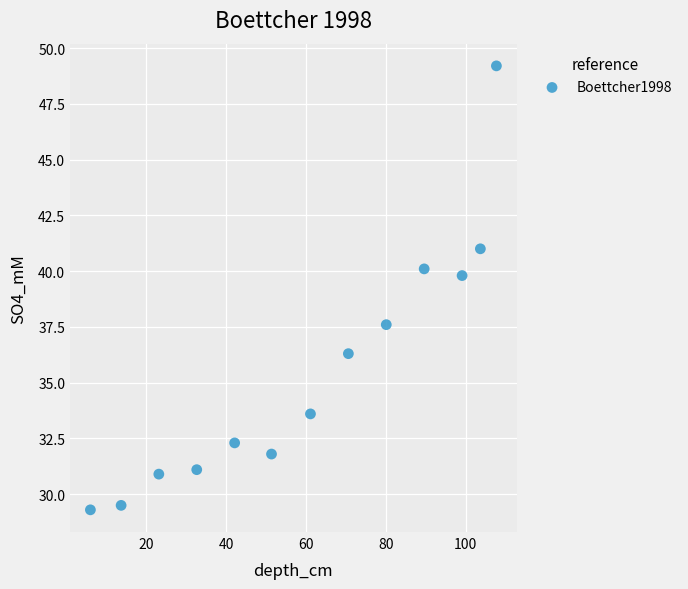

What Y value in the scatter plot is closest to 39?

39.8